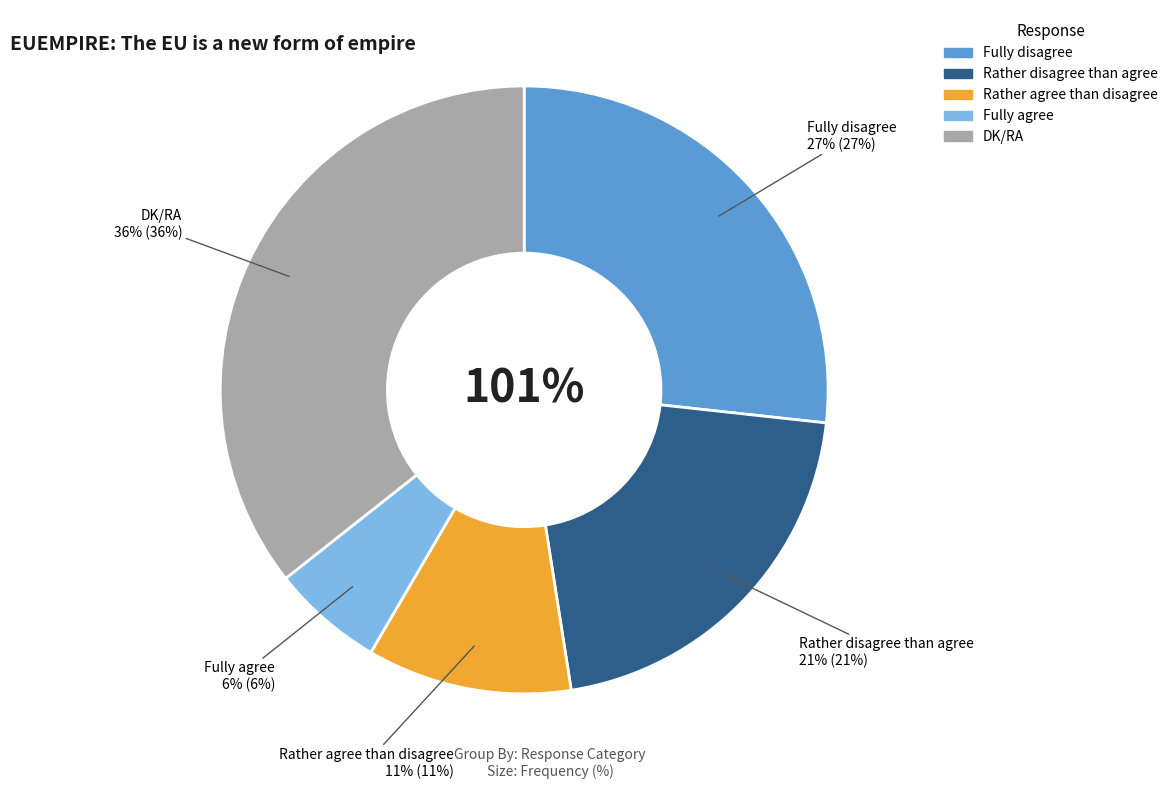

Is DK/RA the majority of the pie?

No